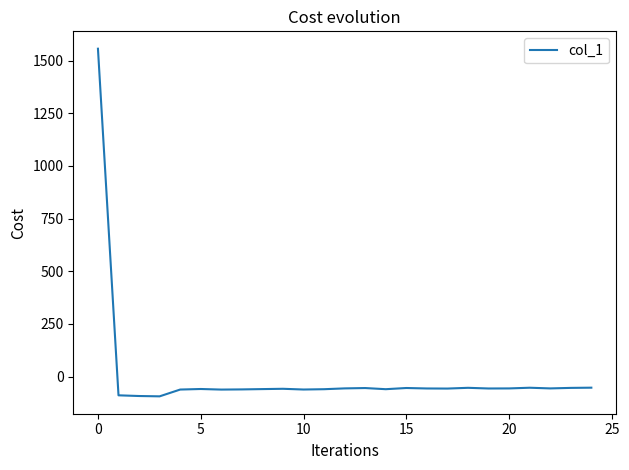

How many values exceed -56?

10